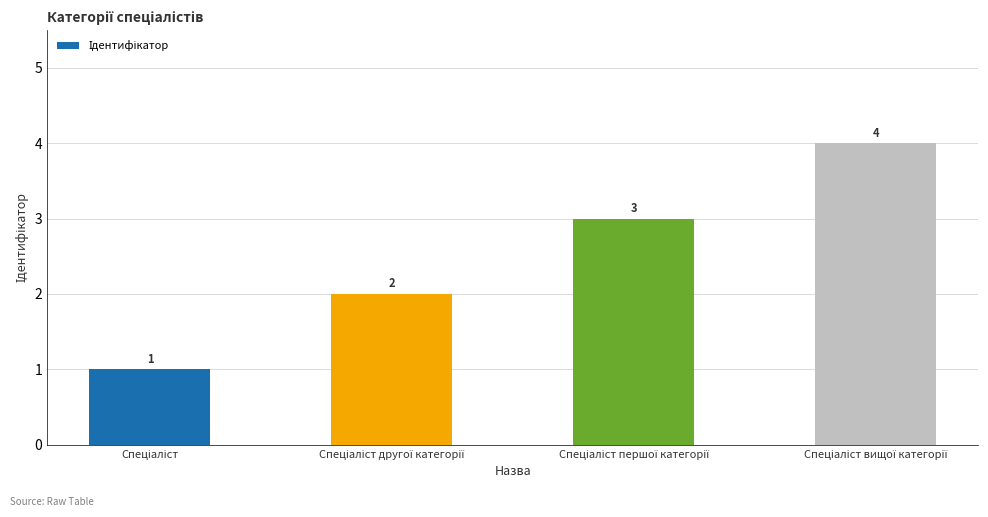

What is the difference between the maximum and minimum values?

3